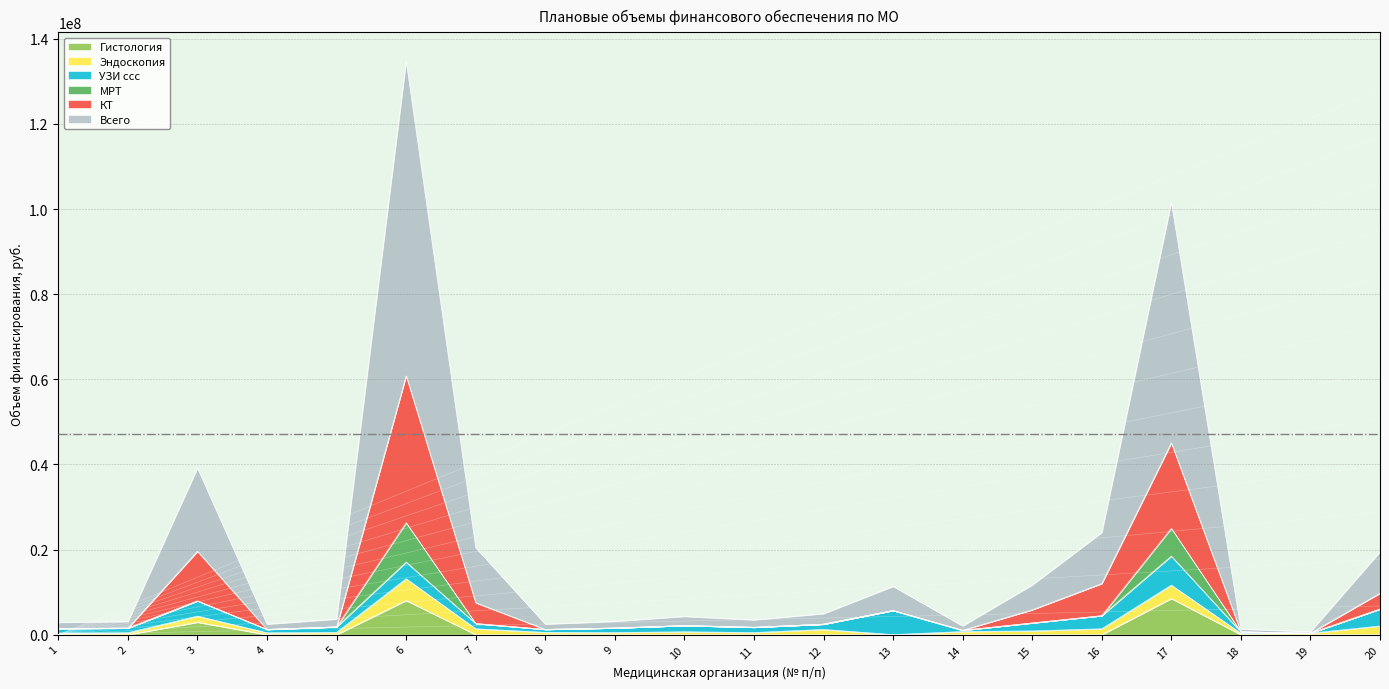

What is the value of the КТ point at the 3rd from the left?

19585544